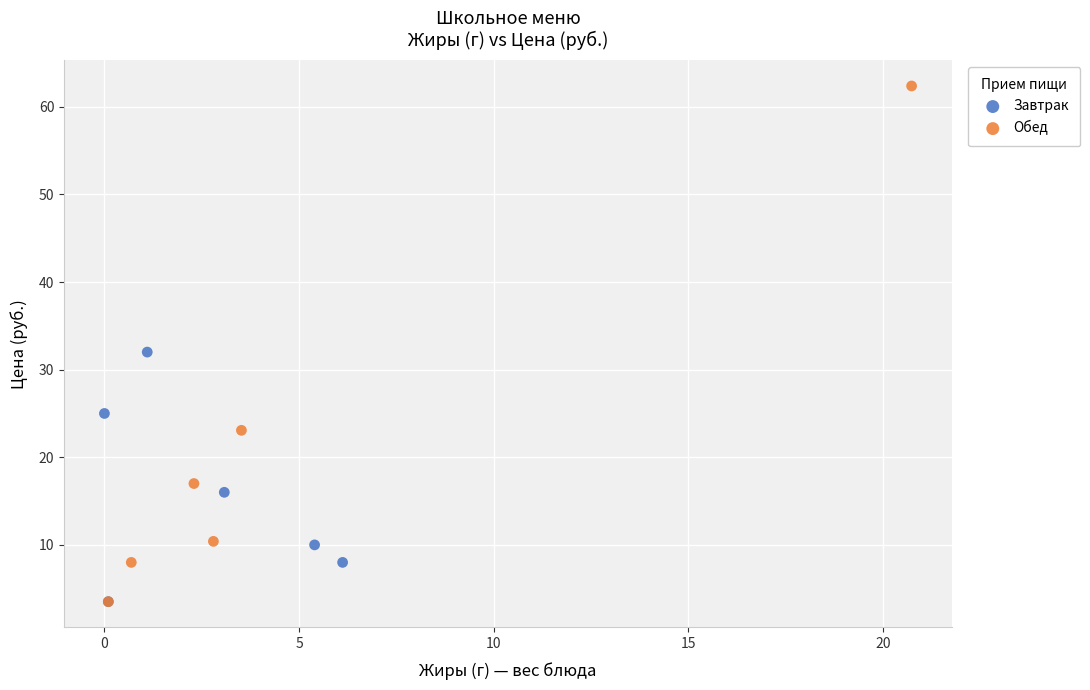

Which series reaches the maximum Y coordinate?

Обед